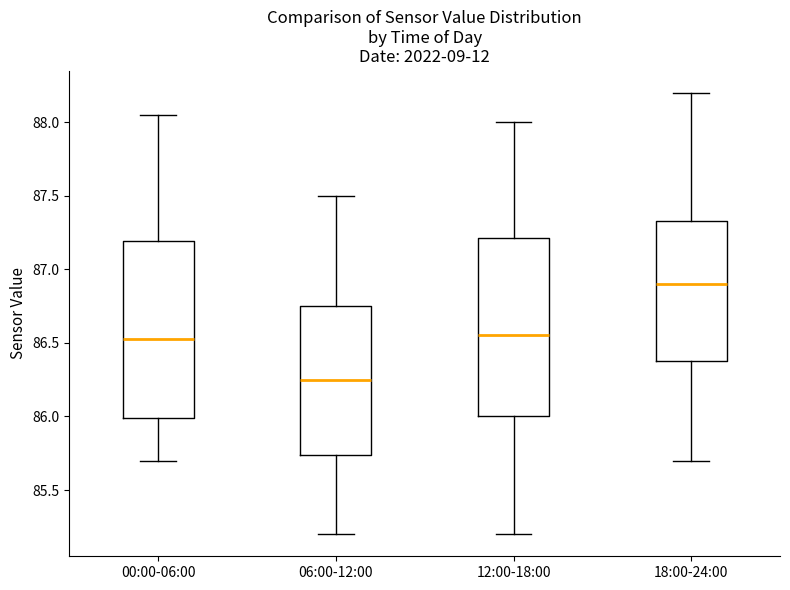

Which box has the lowest median line?

06:00-12:00